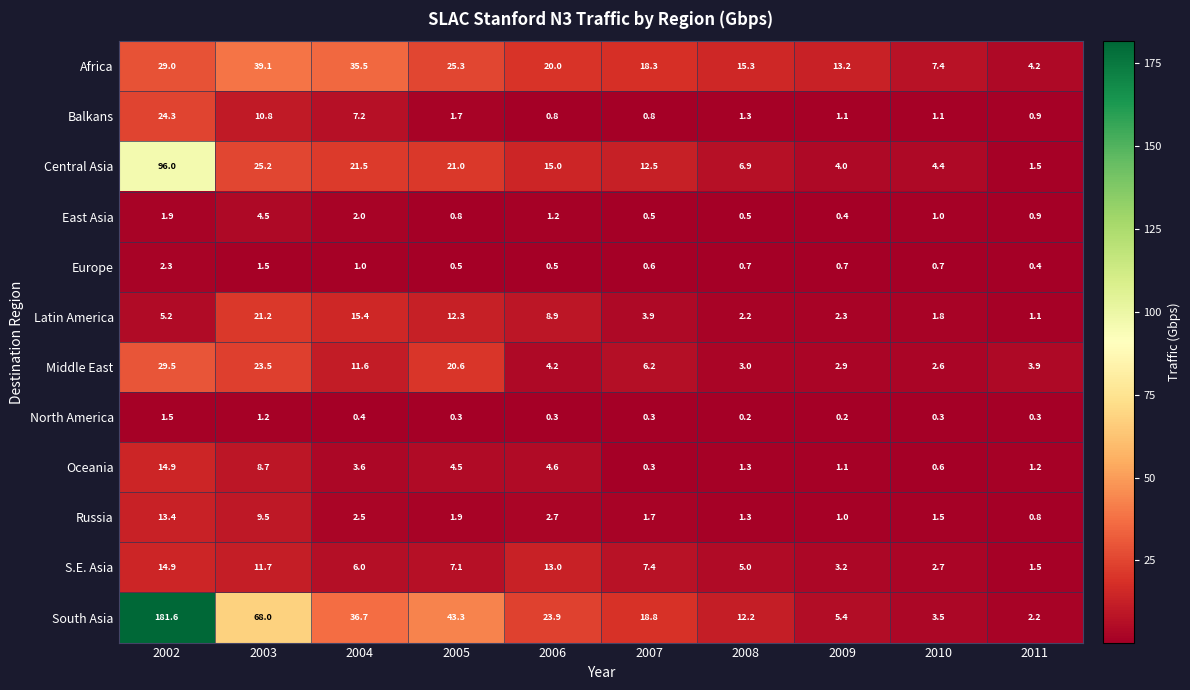

At which category is the sum across all series the highest?

2002